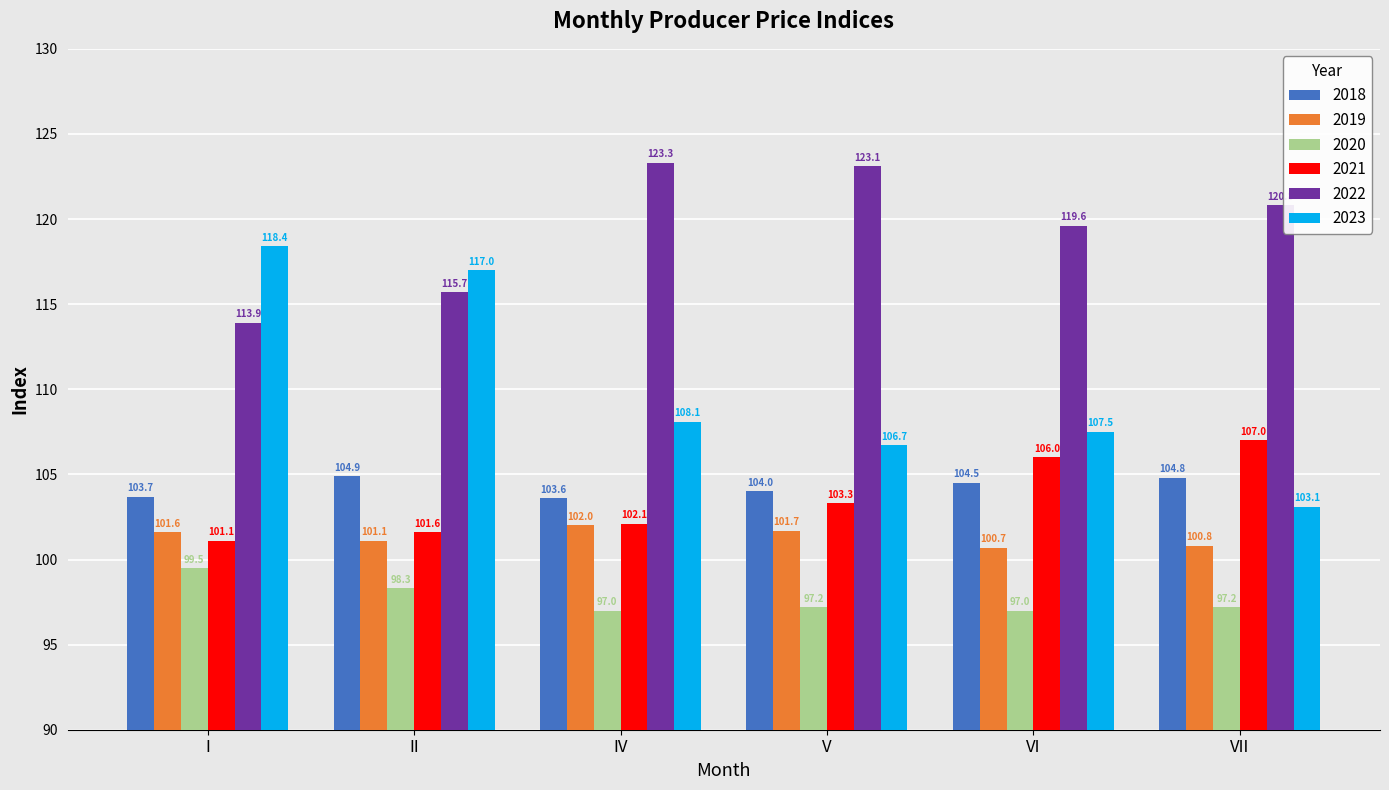

What is the minimum value for 2023?

103.1